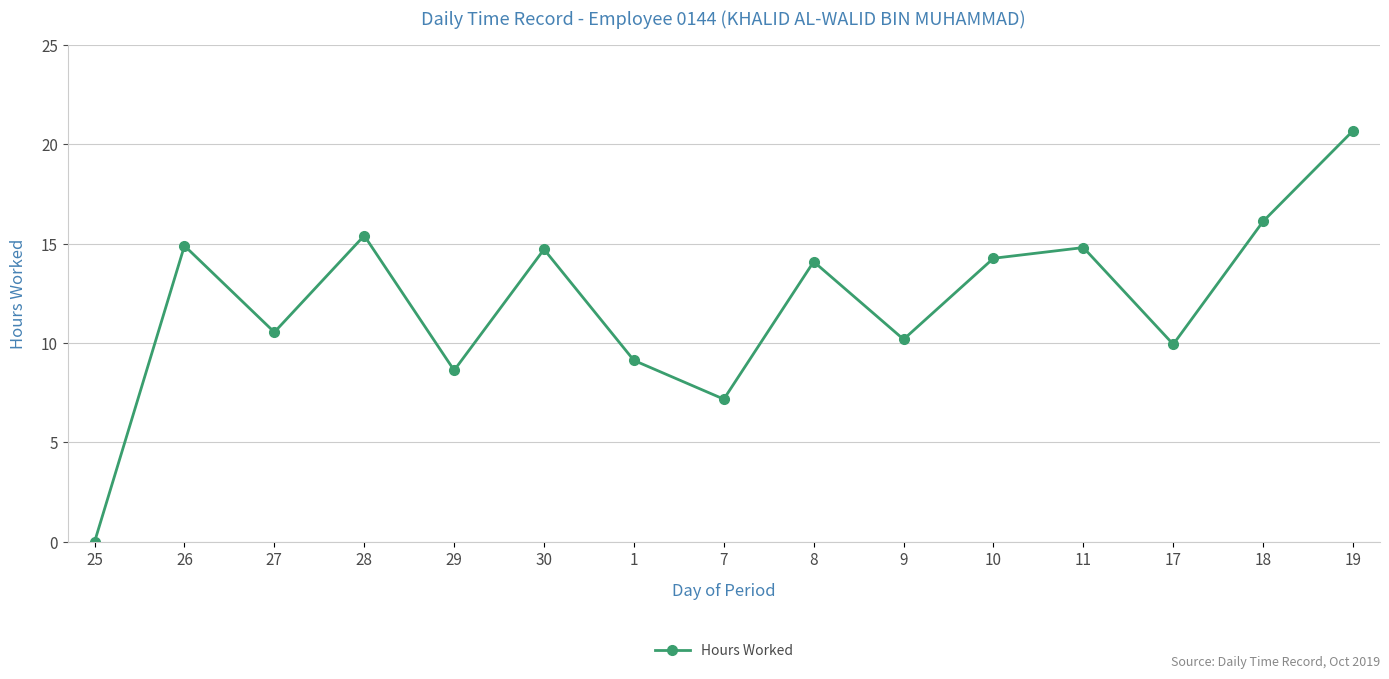

At which category does the data reach its first local peak?

26